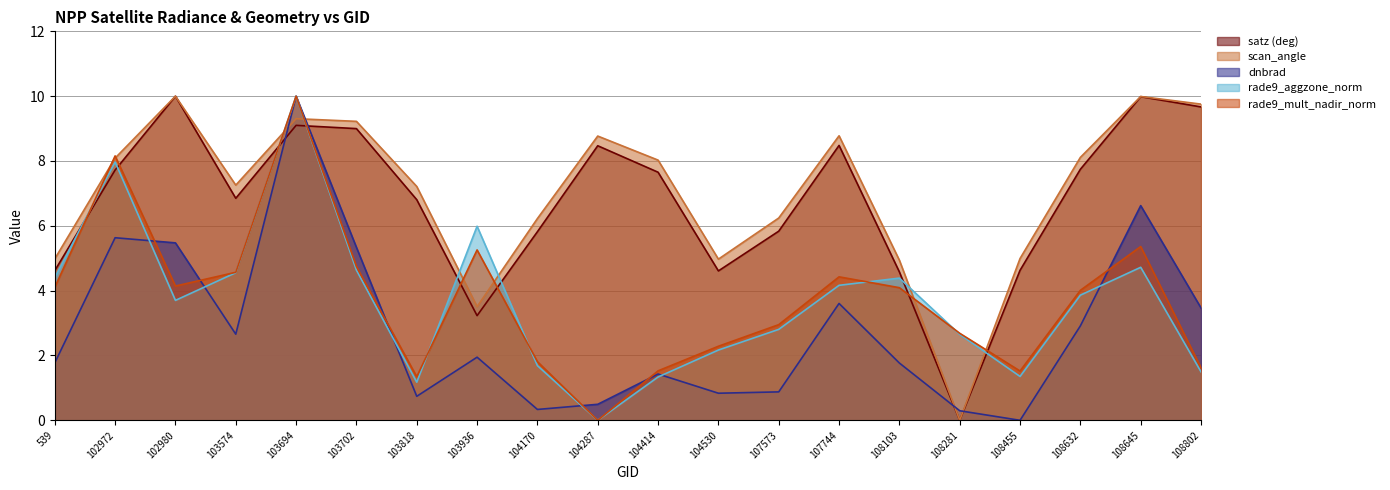

True or false: rade9_mult_nadir_norm has more than 2 points higher than both neighbors.

True